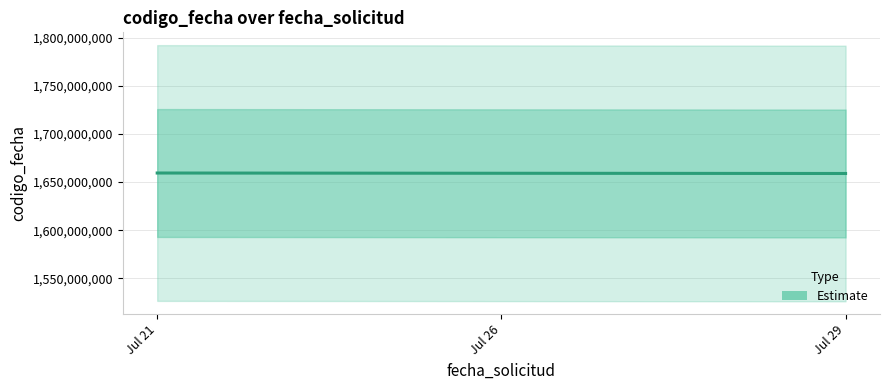

Reading left to right, extract all data points from this chart.

Jul 21=1659340842	Jul 26=1659081441	Jul 29=1658852408